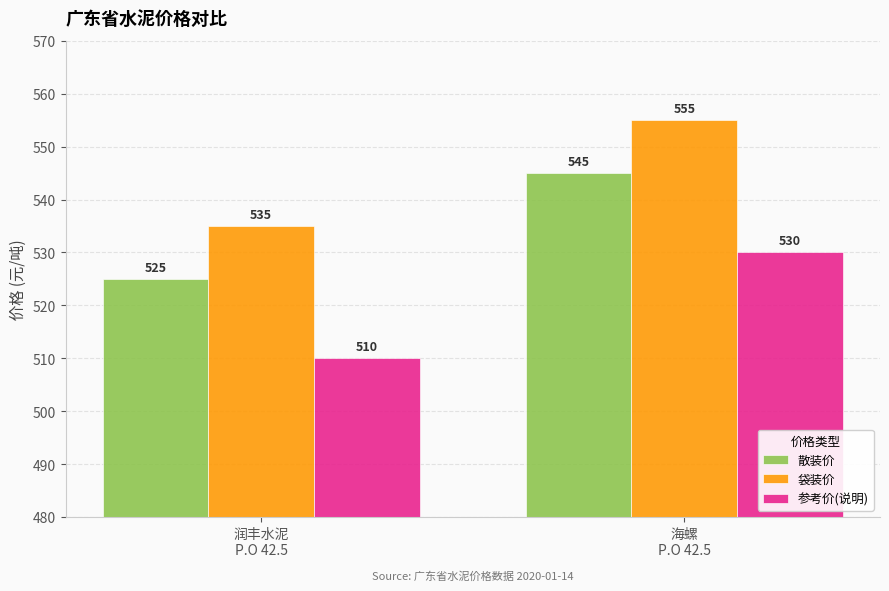

Is it true that 散装价 equals 525 at 润丰水泥
P.O 42.5?

True